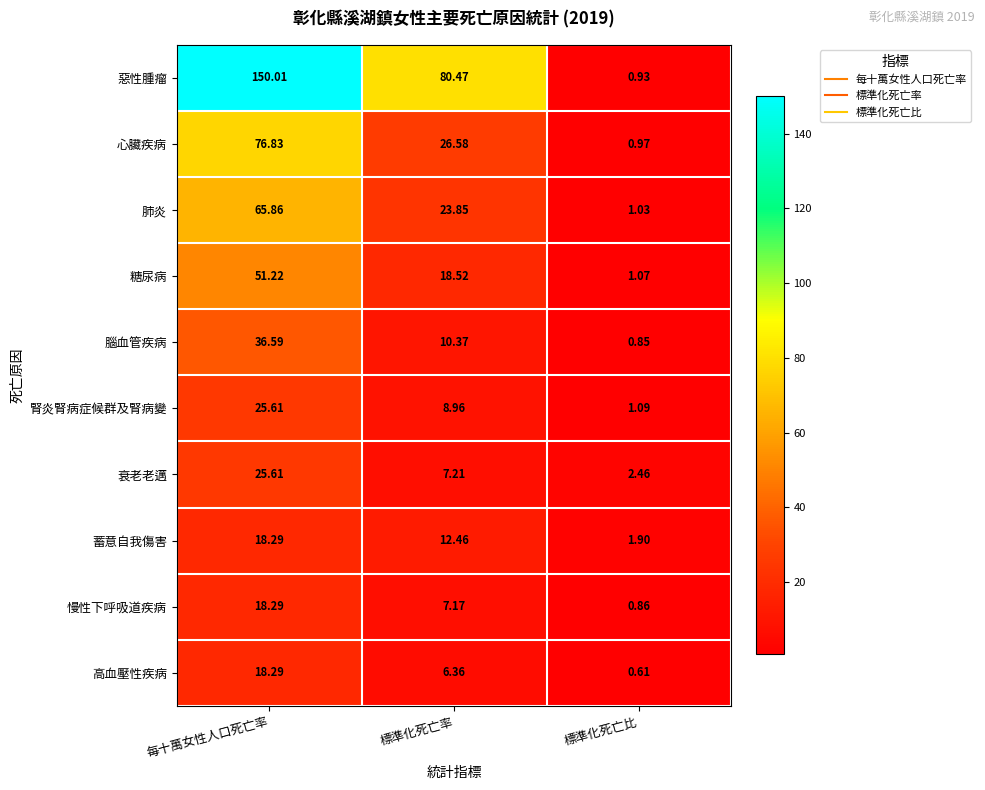

Between 標準化死亡率 and 標準化死亡比, which series saw the biggest shift?

惡性腫瘤